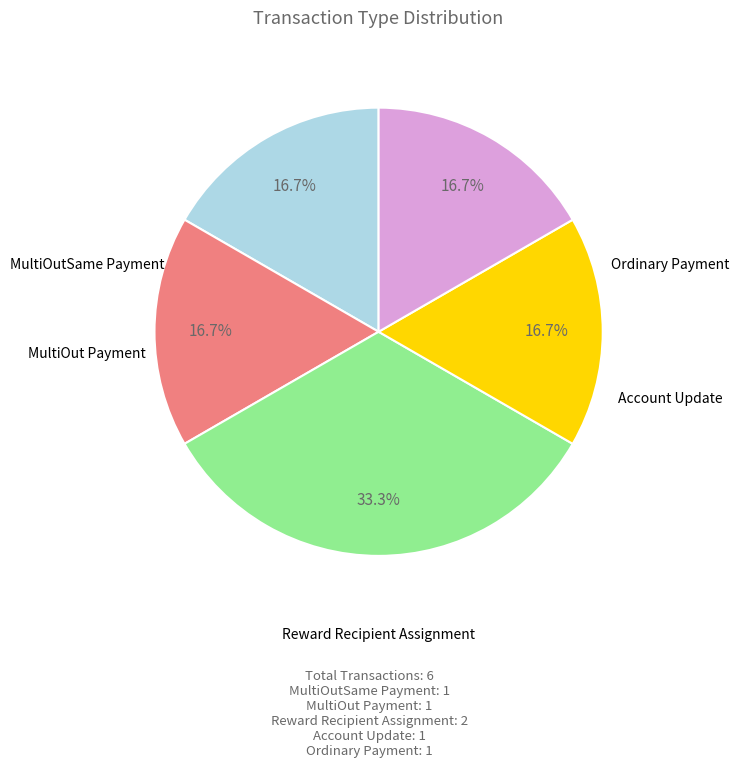

What percentage is the MultiOut Payment slice, to the nearest percent?

17%